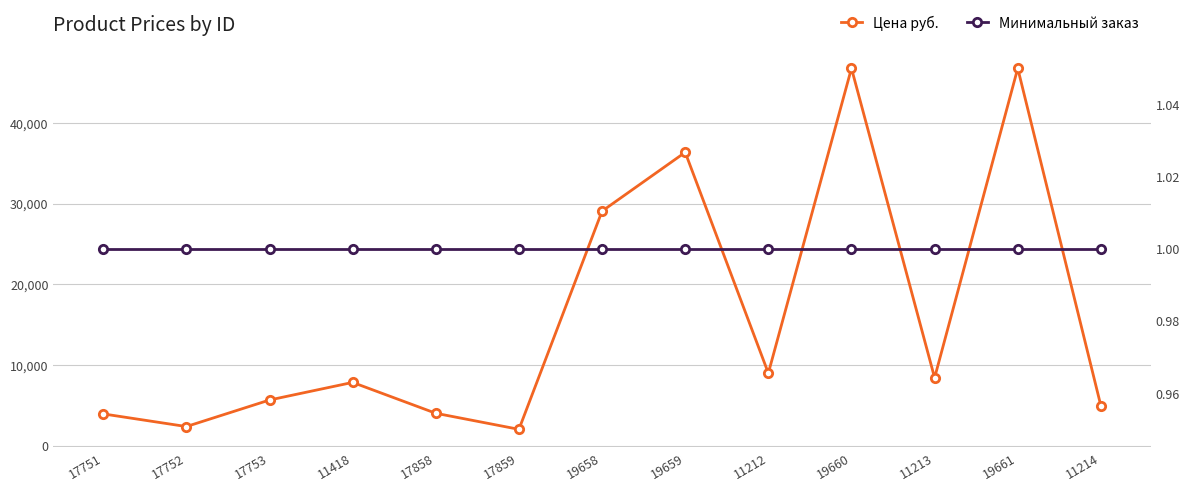

Reading right to left, what are all the values shown in this chart?

Цена руб.: 4921	46786	8405	46786	8979	36367	29072	2011	4002	7830	5648	2355	3925
Минимальный заказ: 1	1	1	1	1	1	1	1	1	1	1	1	1